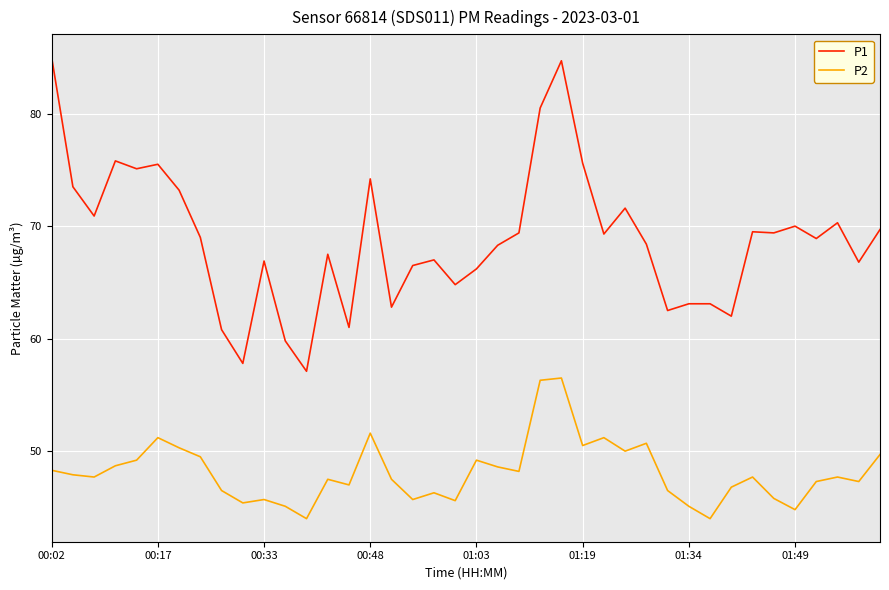

What is the smallest value displayed?

44.0